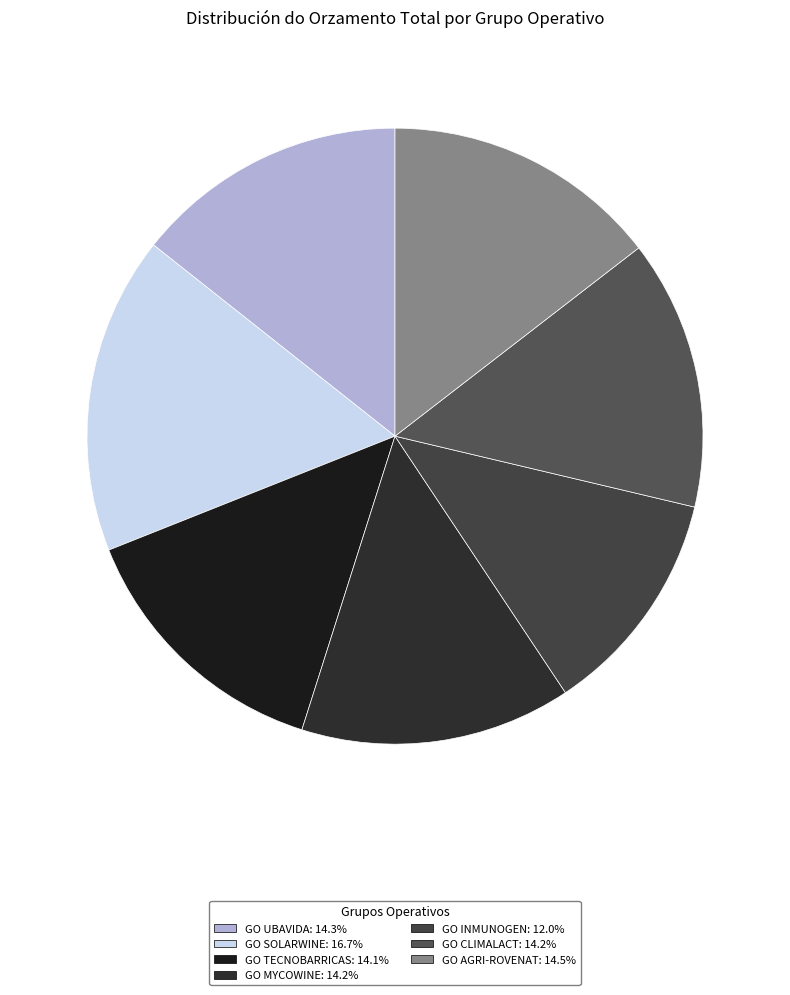

True or false: GO AGRI-ROVENAT accounts for 23% of the total.

False